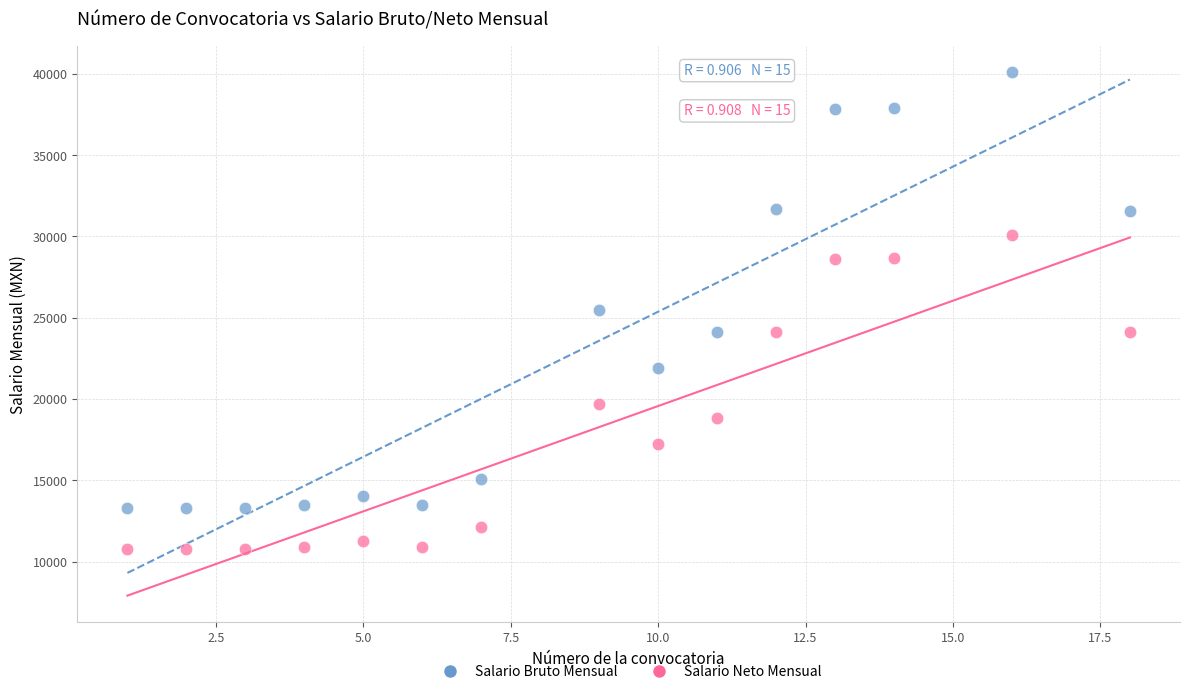

In the Salario Neto Mensual series, what Y value is closest to 20429?

19687.2